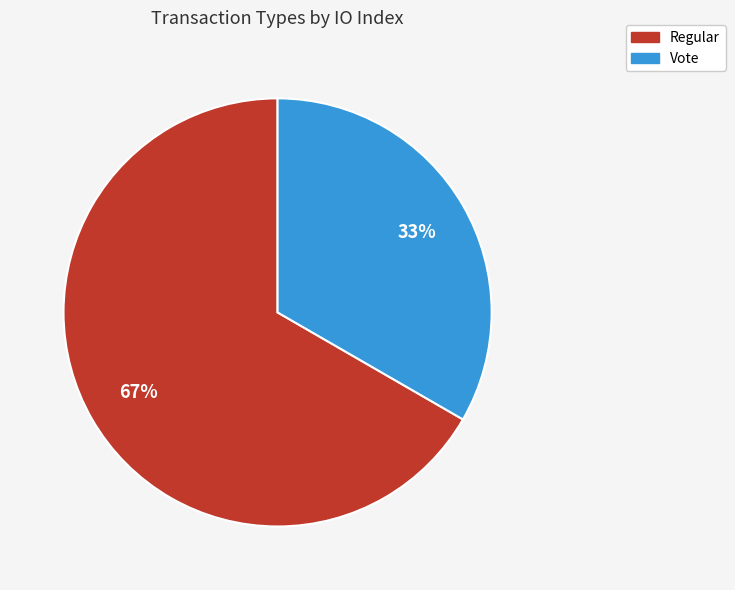

Rank the categories by value from lowest to highest.

Vote, Regular